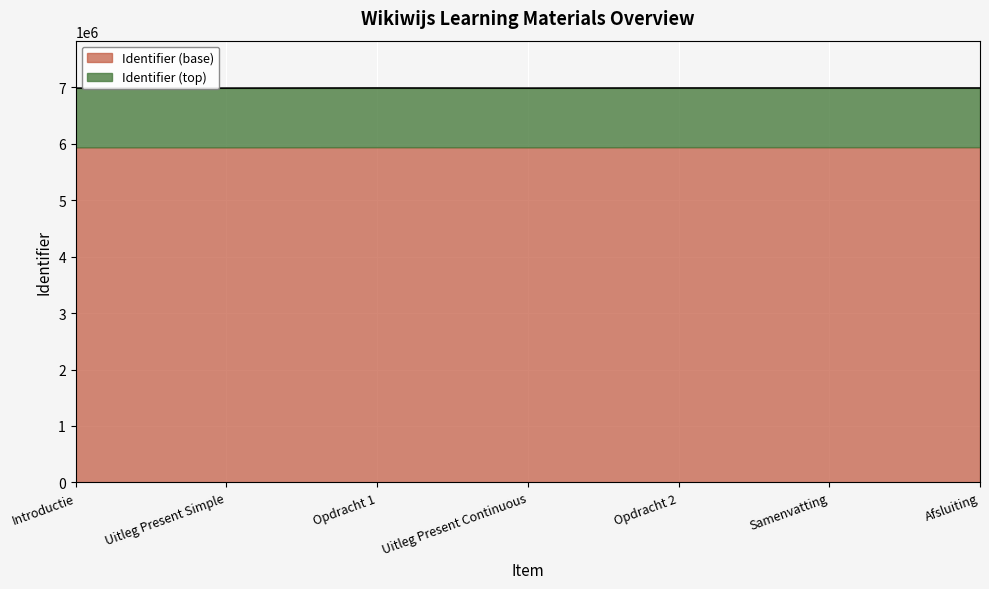

What is the average value?

6987179